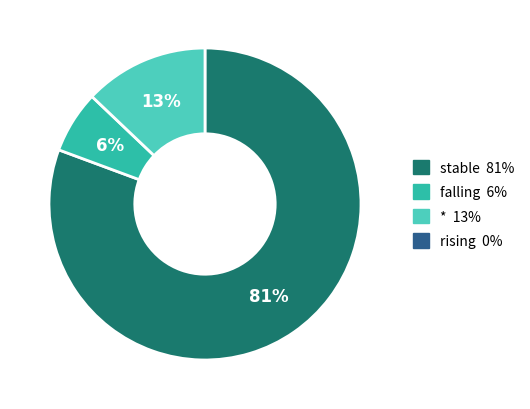

How many slices are in this pie chart?

3